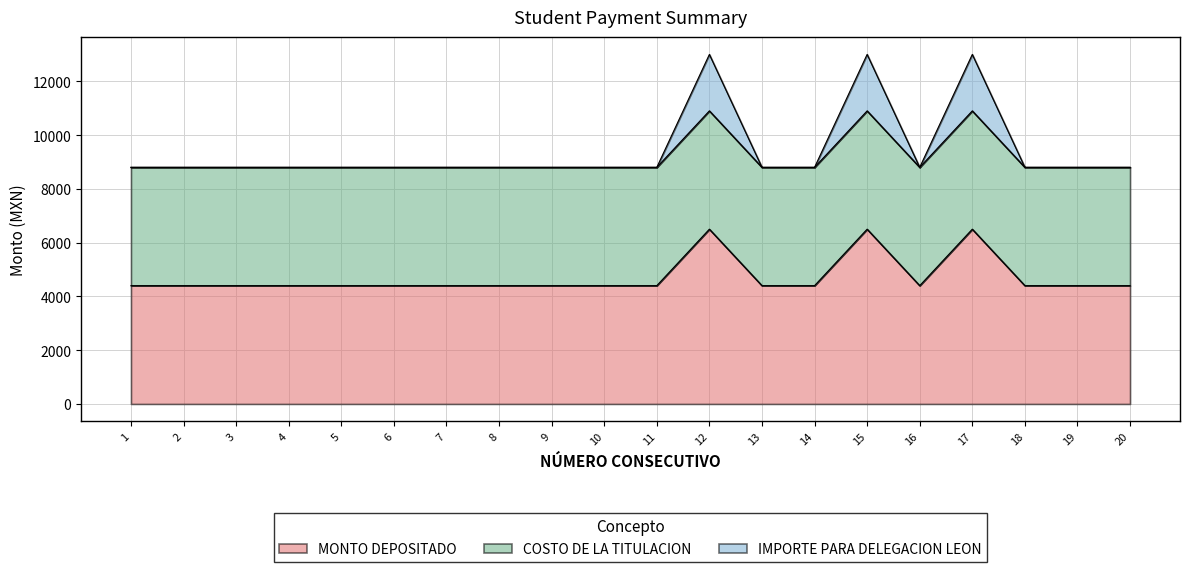

True or false: MONTO DEPOSITADO and IMPORTE PARA DELEGACION LEON cross at least once.

False